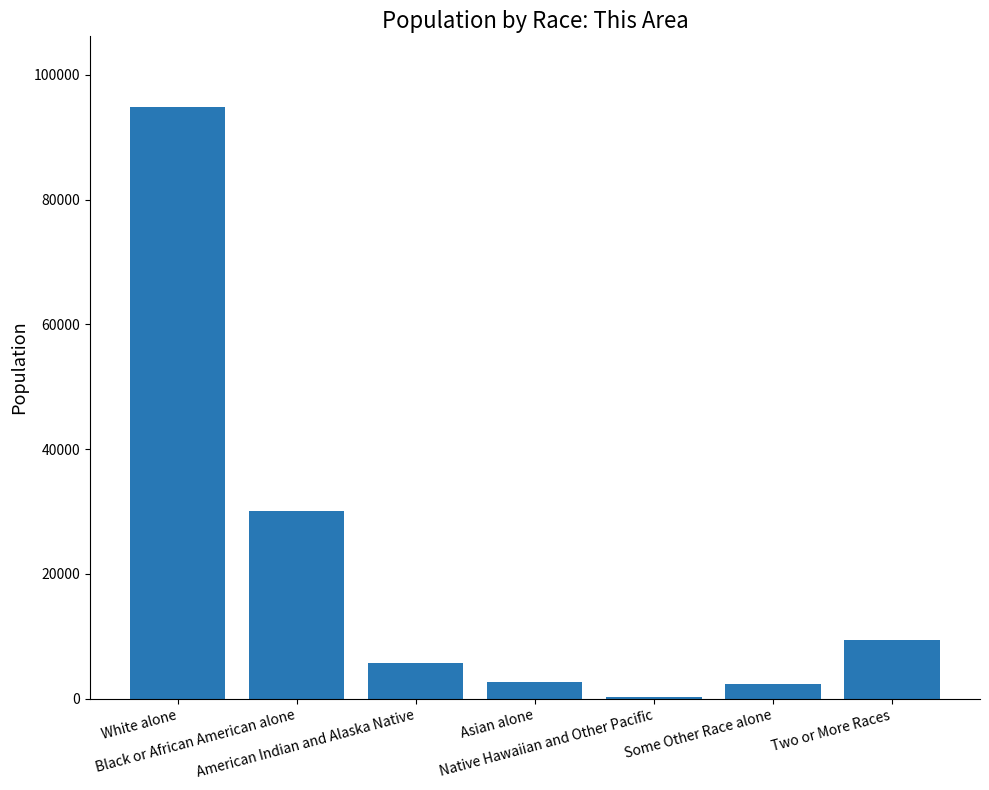

What is the sum of all values?

145193